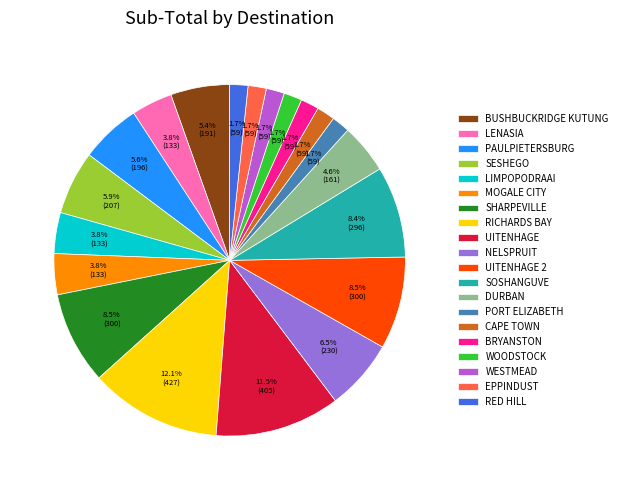

Is it true that LENASIA is 14% of the pie?

False